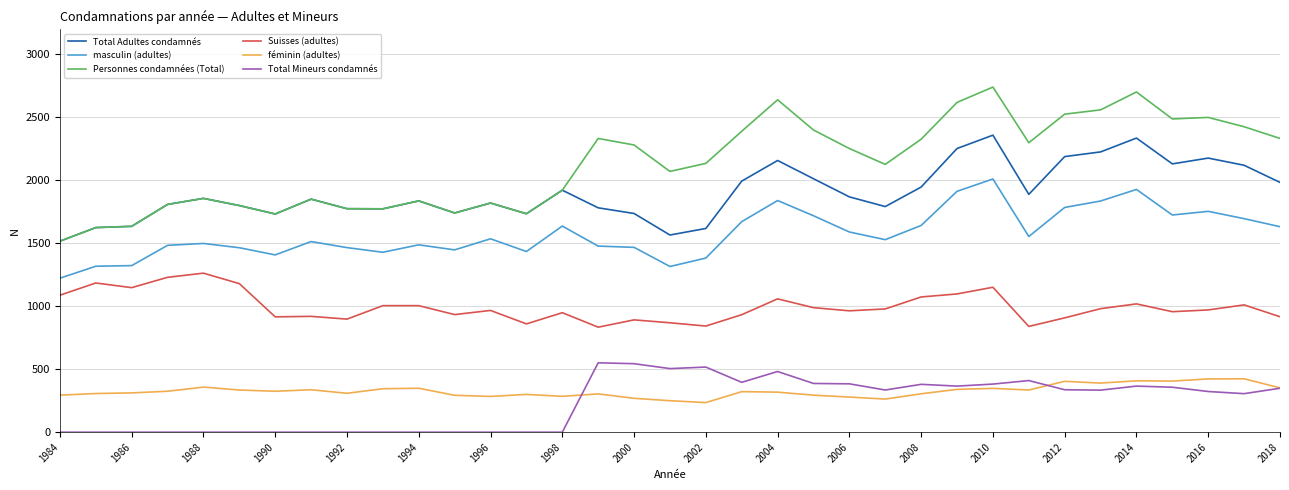

Which series has the largest total across all categories?

Personnes condamnées (Total)